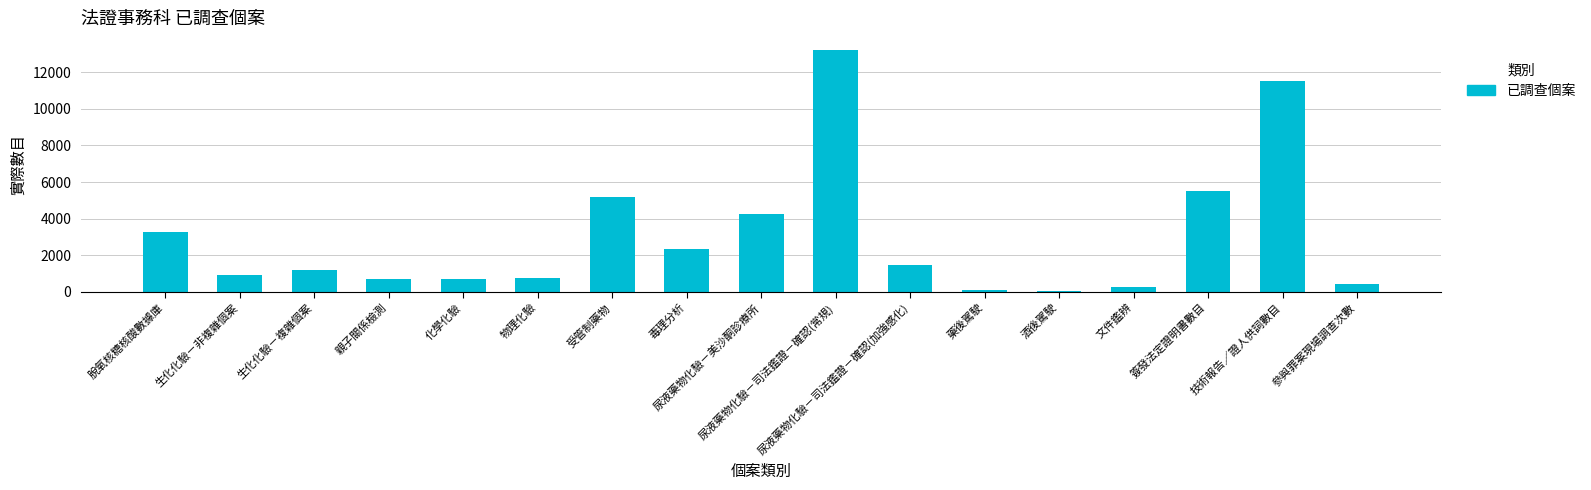

Which category has the highest value across all series?

尿液藥物化驗－司法鑑證－確認(常規)